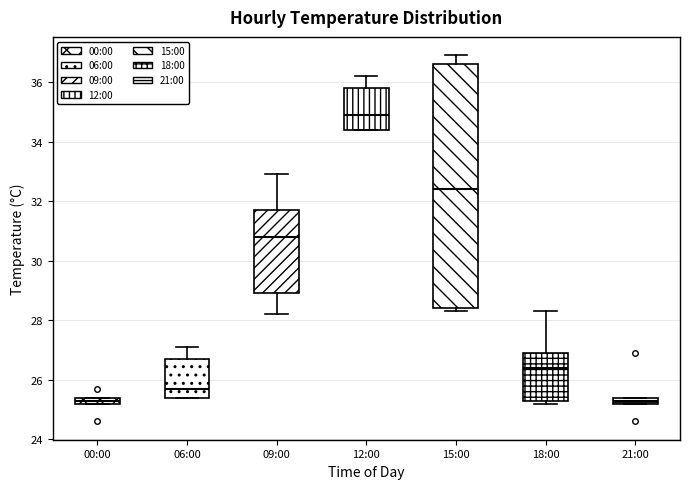

Where is the upper edge of the box for 06:00 on the y-axis? The values are not printed on the chart, so give them approximately, as read against the axis.

26.8